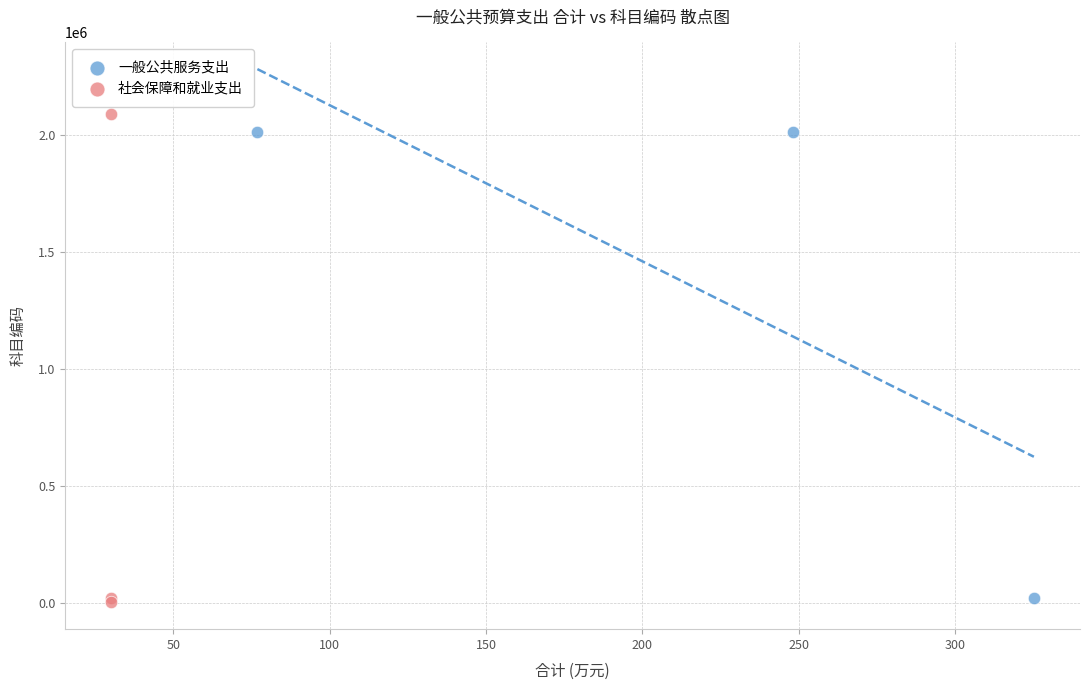

What are all the series names shown in the legend?

一般公共服务支出, 社会保障和就业支出